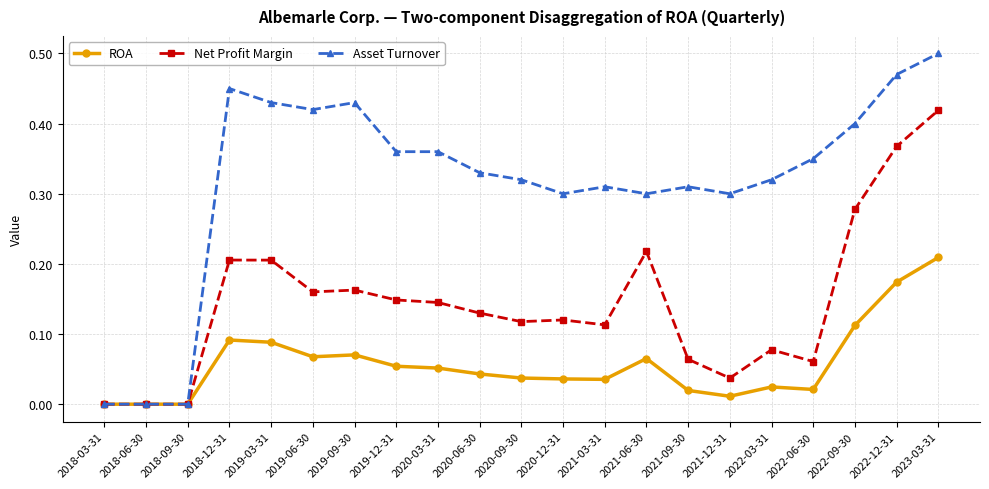

What position from the right is 2020-09-30?

11